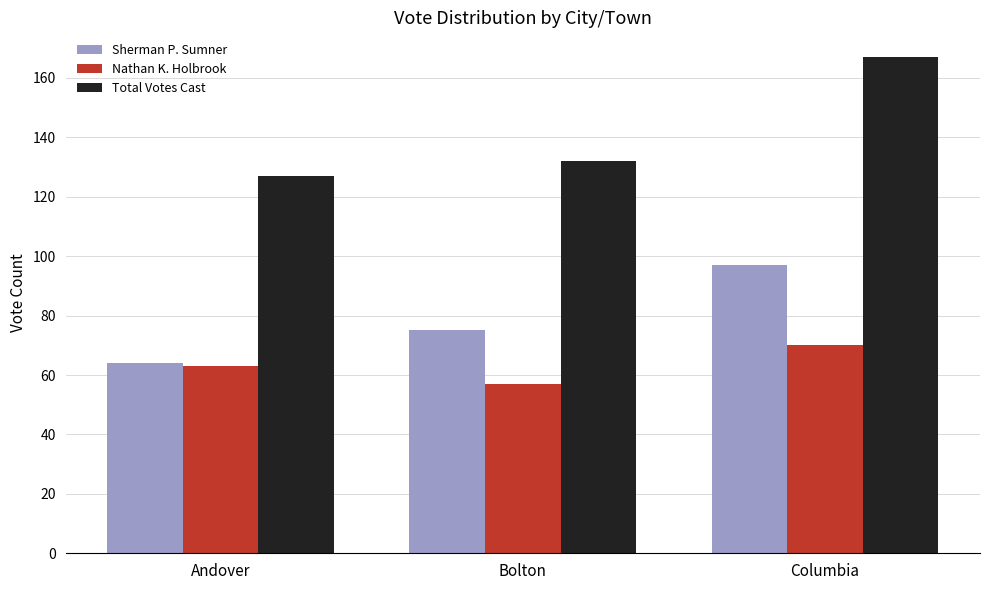

How many groups of bars are there?

3